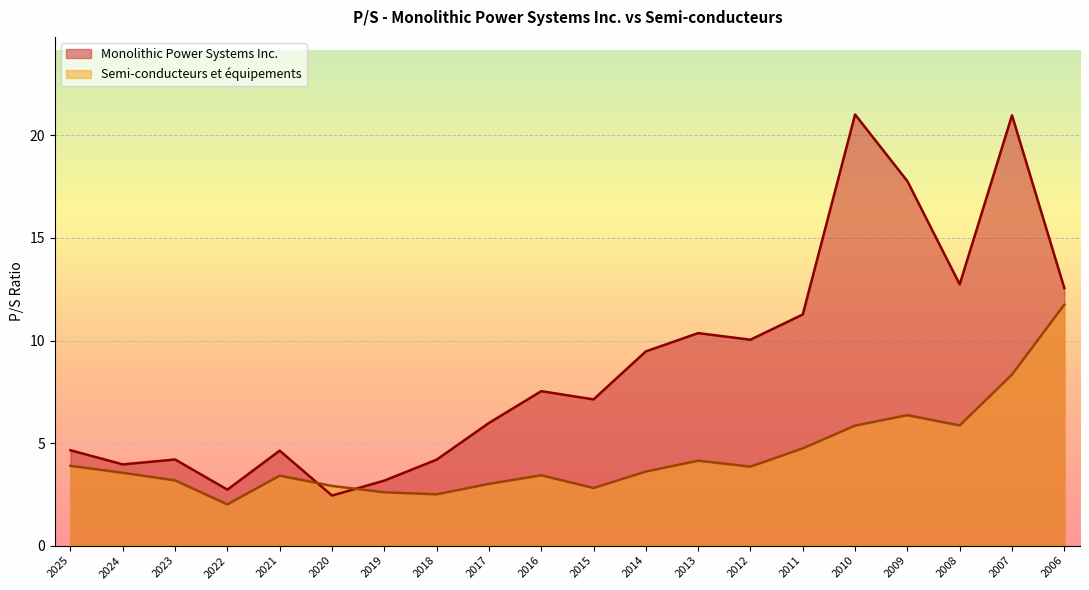

What is the maximum value for Monolithic Power Systems Inc.?

21.0